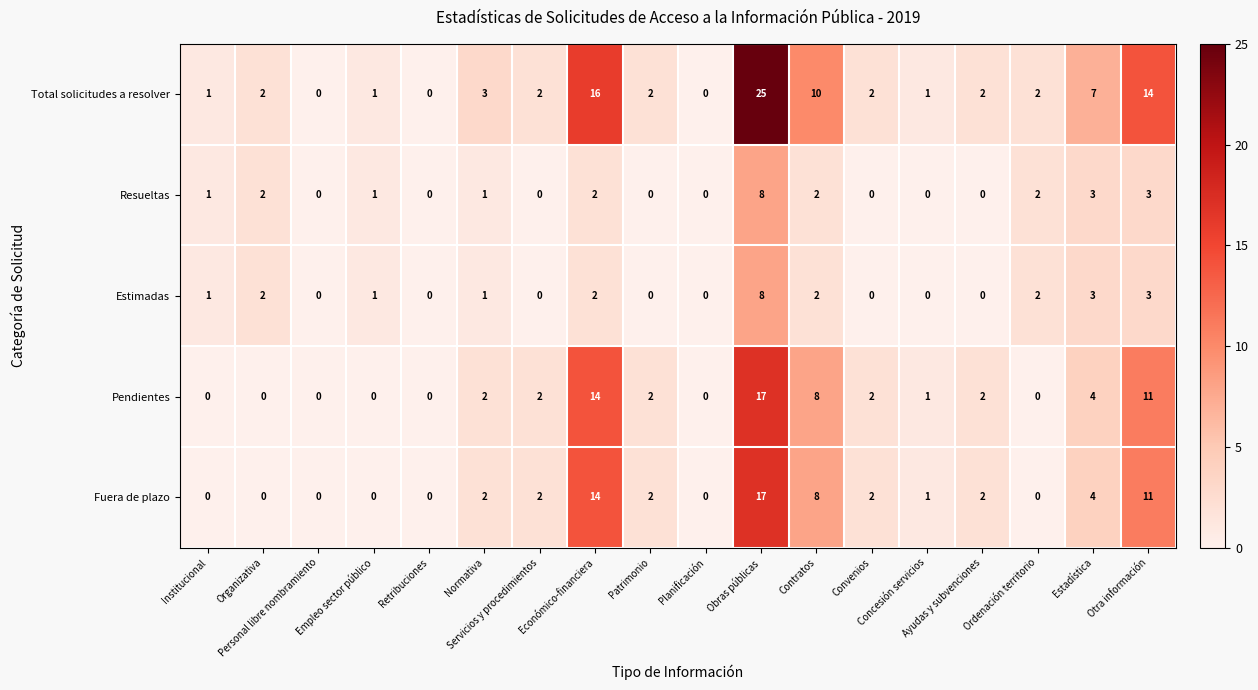

What is the greatest value displayed?

25